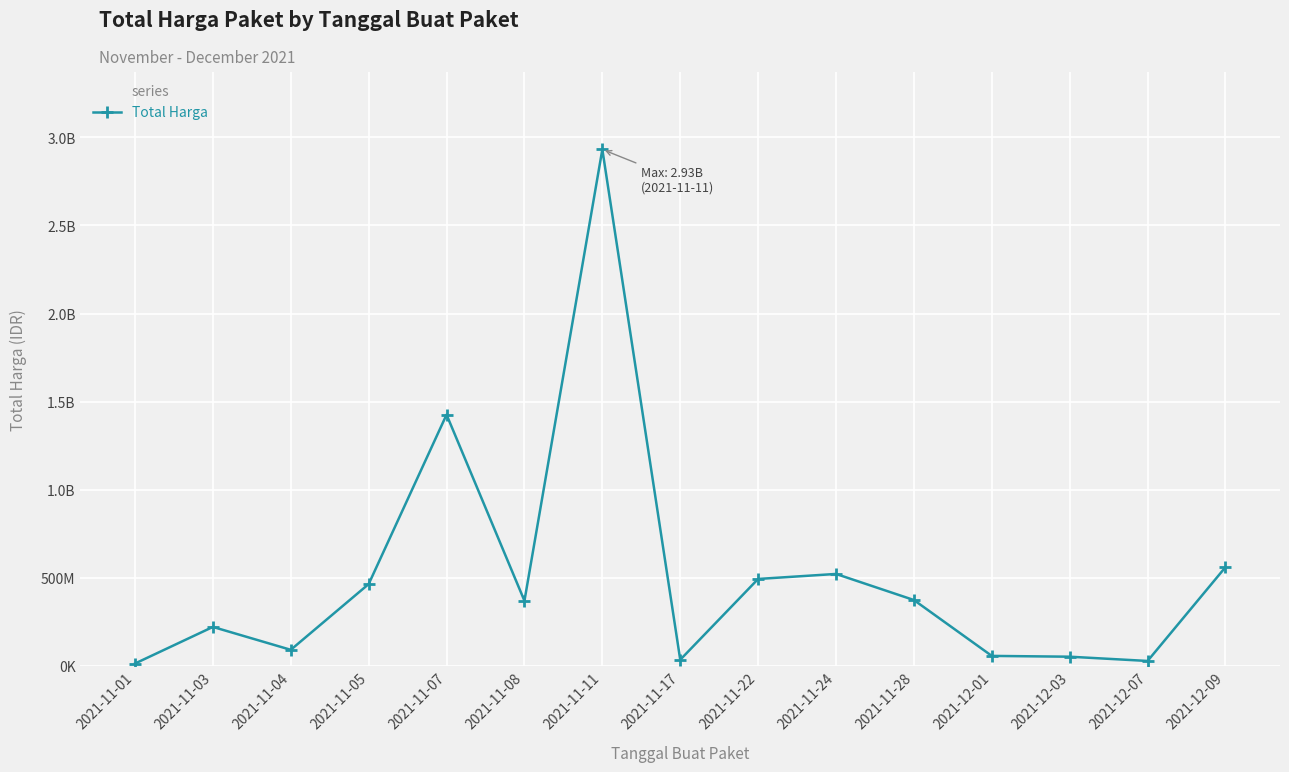

What is the sum of all values?

7631835645